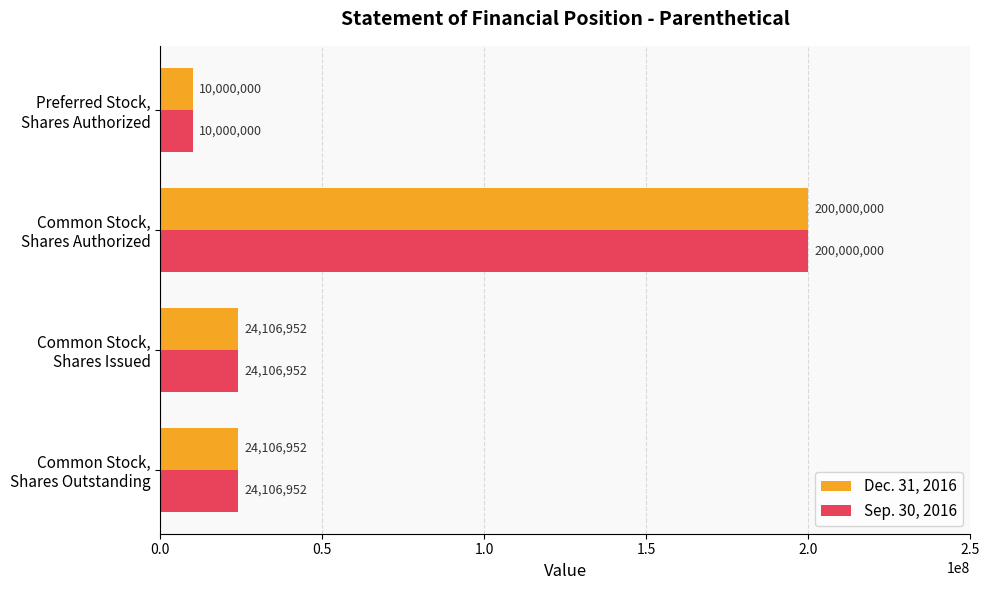

What is the difference between the maximum and minimum values in the Dec. 31, 2016 series?

190000000